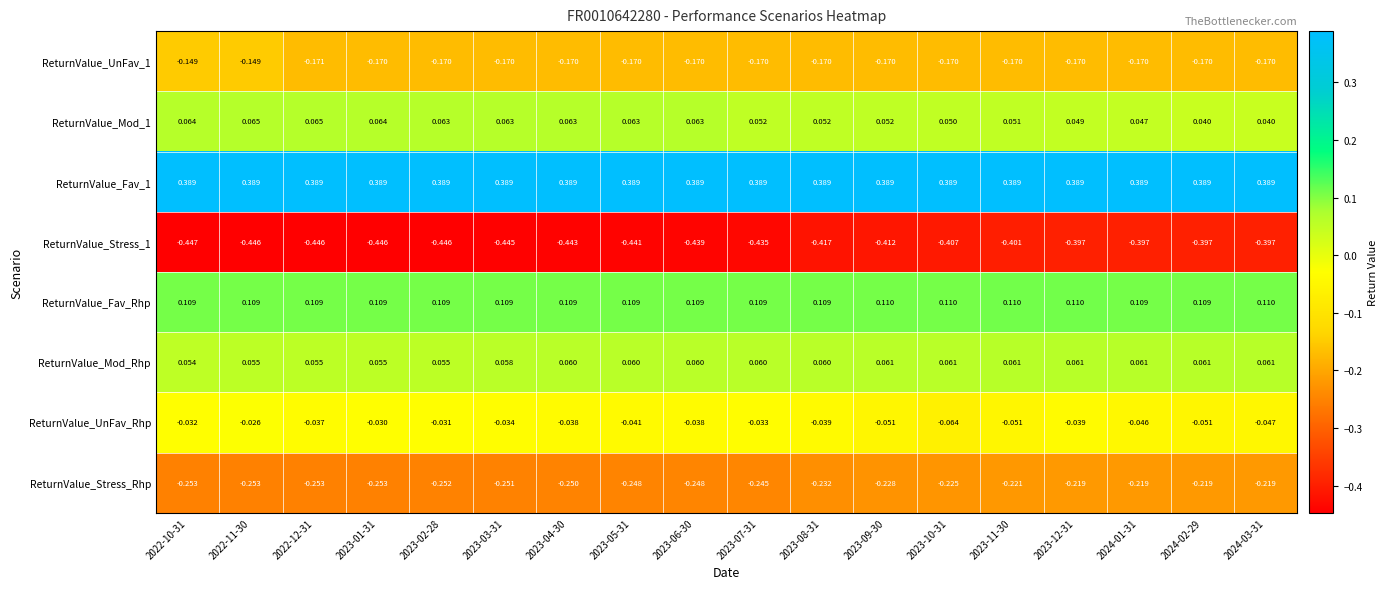

Is the value of ReturnValue_Fav_Rhp at 2023-11-30 greater than the value of ReturnValue_UnFav_Rhp at 2023-07-31?

Yes